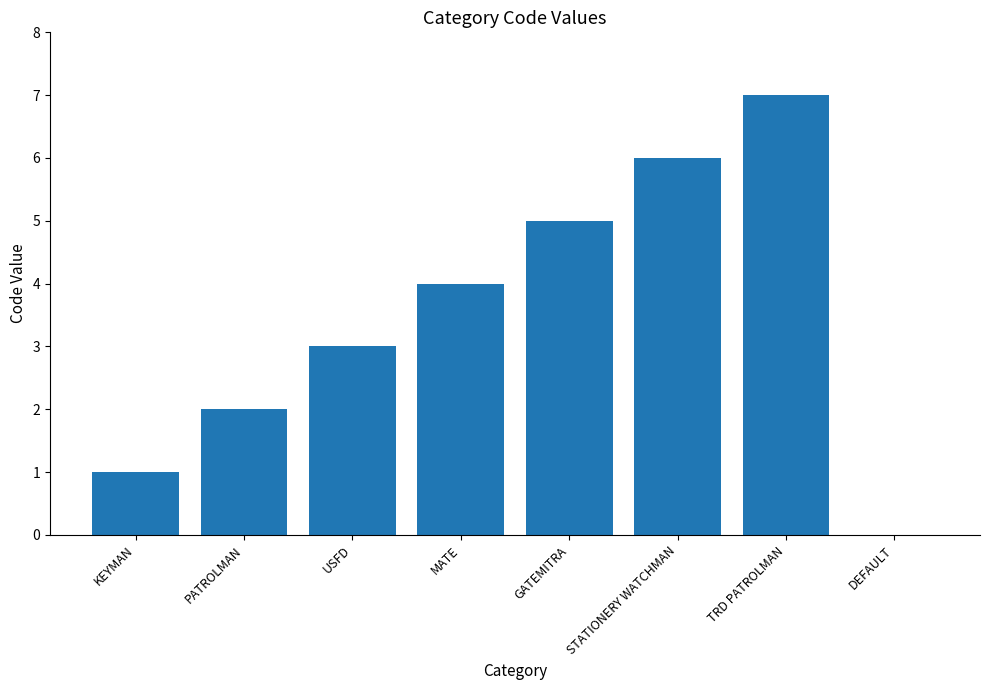

Which has a higher value, DEFAULT or KEYMAN?

KEYMAN